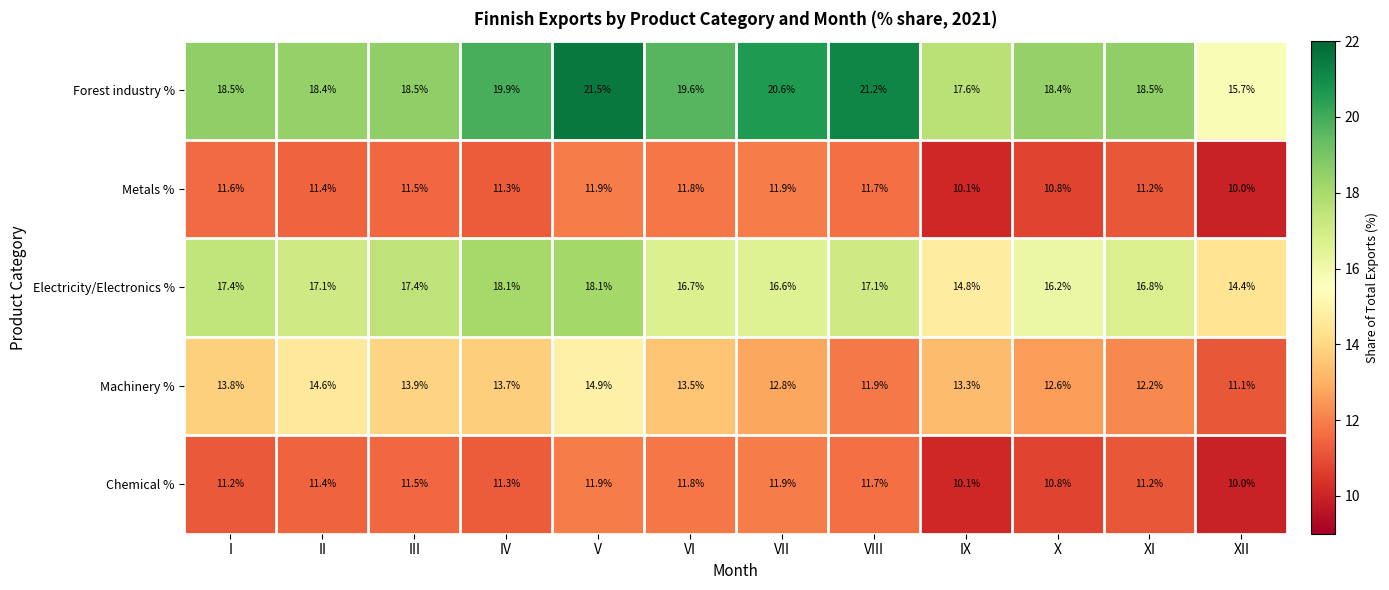

Which category has the lowest value across all series?

XII